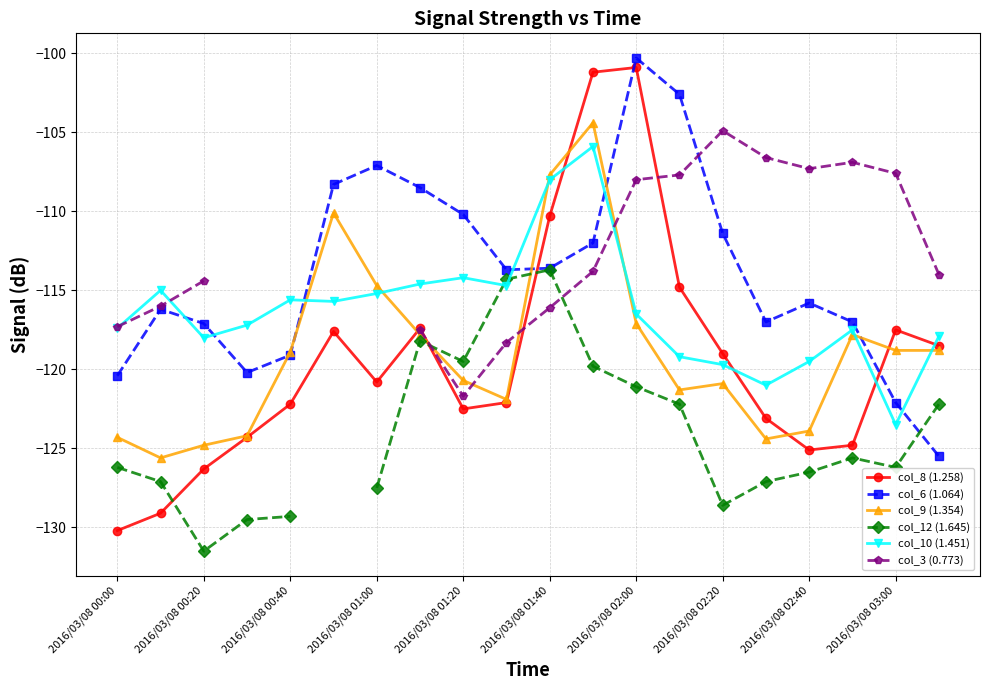

Which category has the highest value in the col_6 (1.064) series?

2016/03/08 02:00